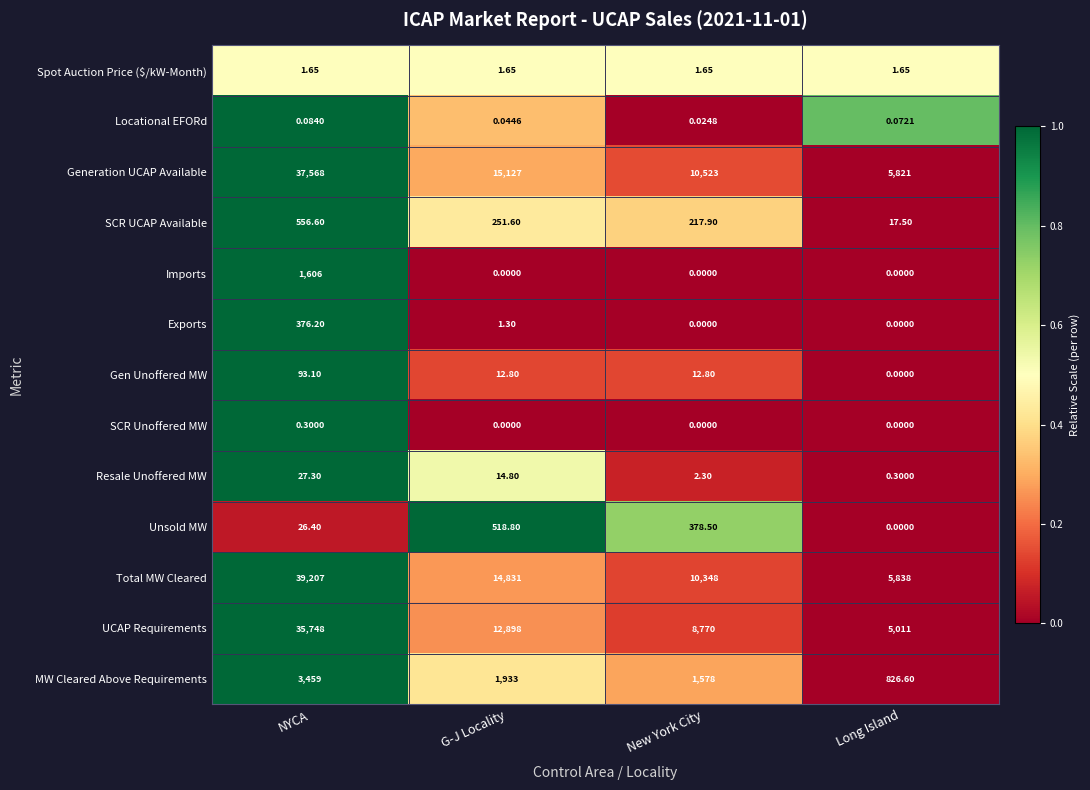

Which series changed the most between G-J Locality and Long Island?

Generation UCAP Available